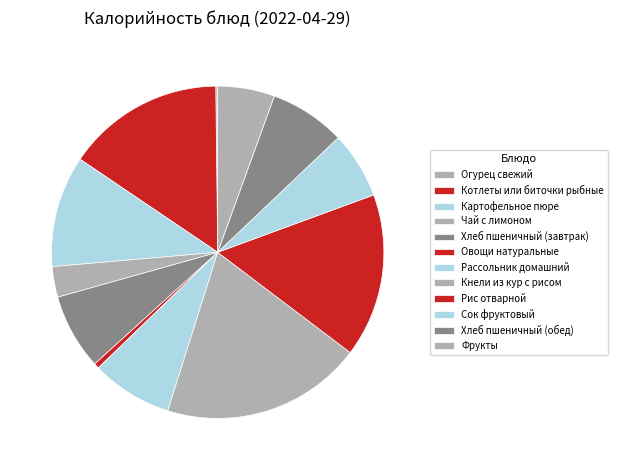

True or false: Огурец свежий accounts for 0% of the total.

True